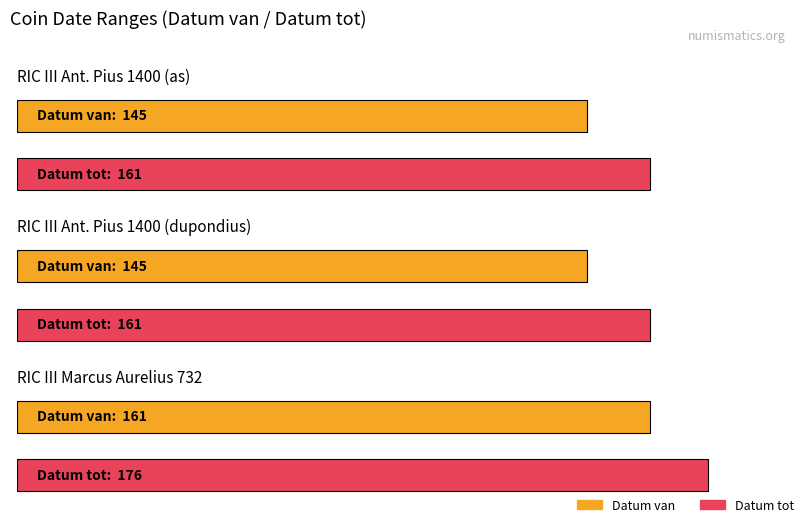

Reading left to right, transcribe all the data shown in this chart.

Datum van: 145	145	161
Datum tot: 161	161	176